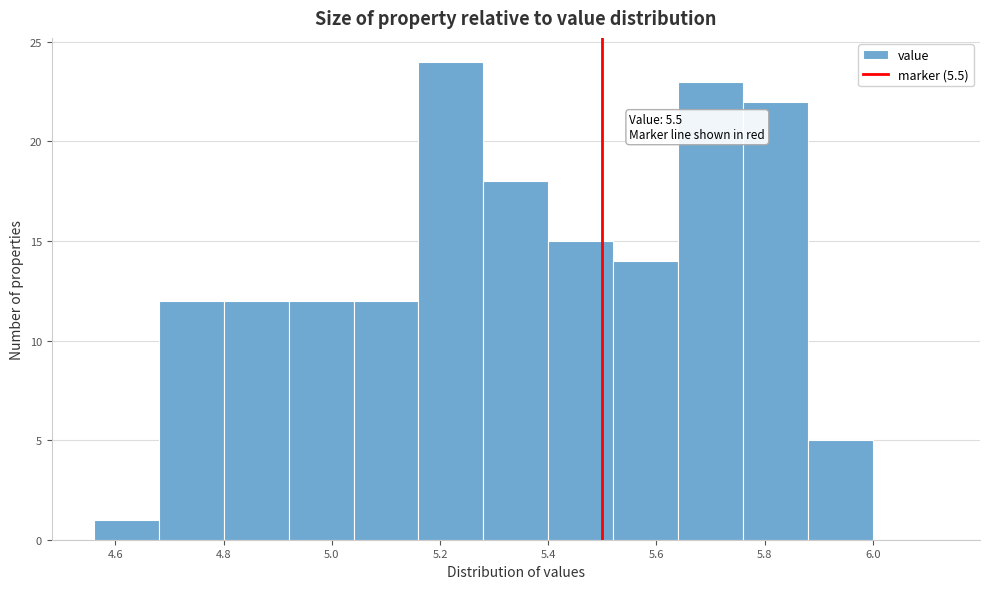

Which range on the x-axis has the tallest bar?

5.16 to 5.28